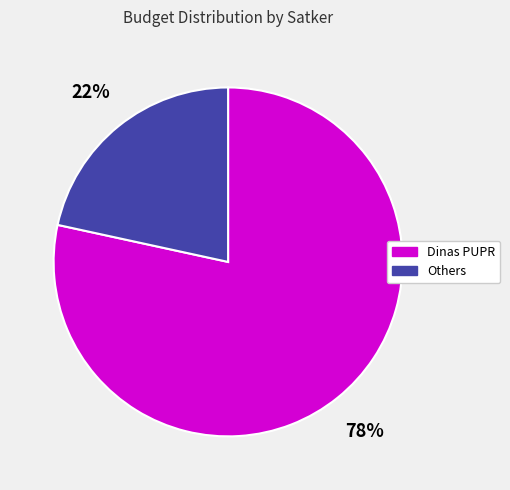

Is there any slice that represents more than half of the pie?

Yes